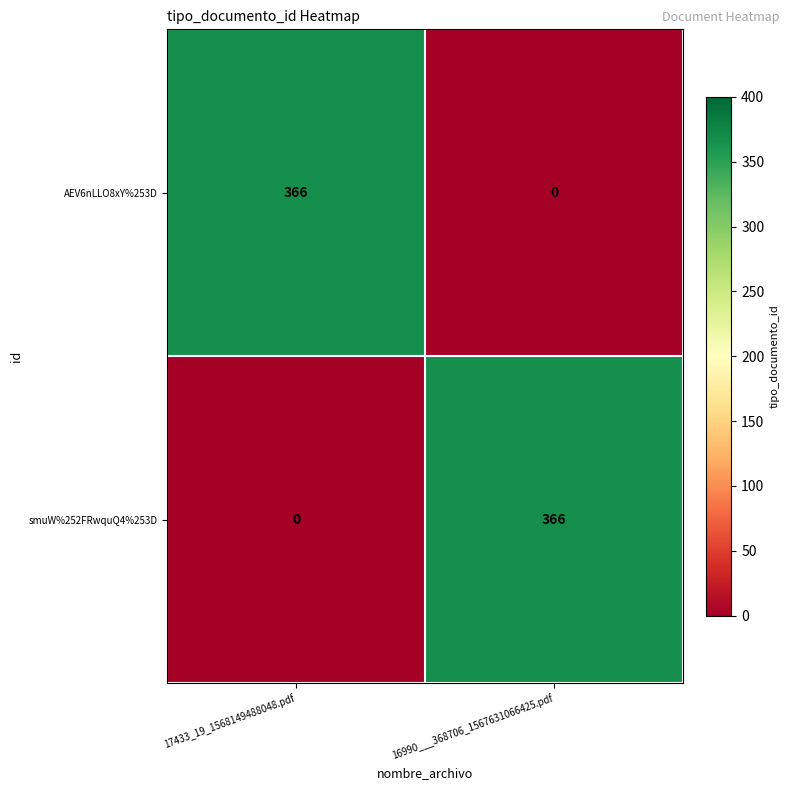

Reading left to right, transcribe all the data shown in this chart.

AEV6nLLO8xY%253D: 17433_19_1568149488048.pdf=366	16990___368706_1567631066425.pdf=0
smuW%252FRwquQ4%253D: 17433_19_1568149488048.pdf=0	16990___368706_1567631066425.pdf=366